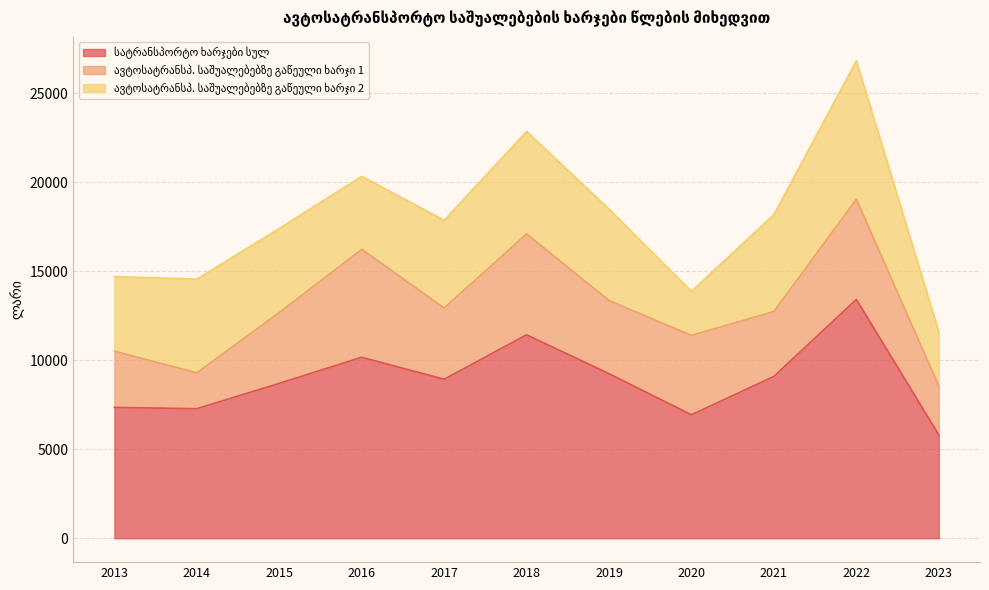

Which category has the lowest value in the სატრანსპორტო ხარჯები სულ series?

2023